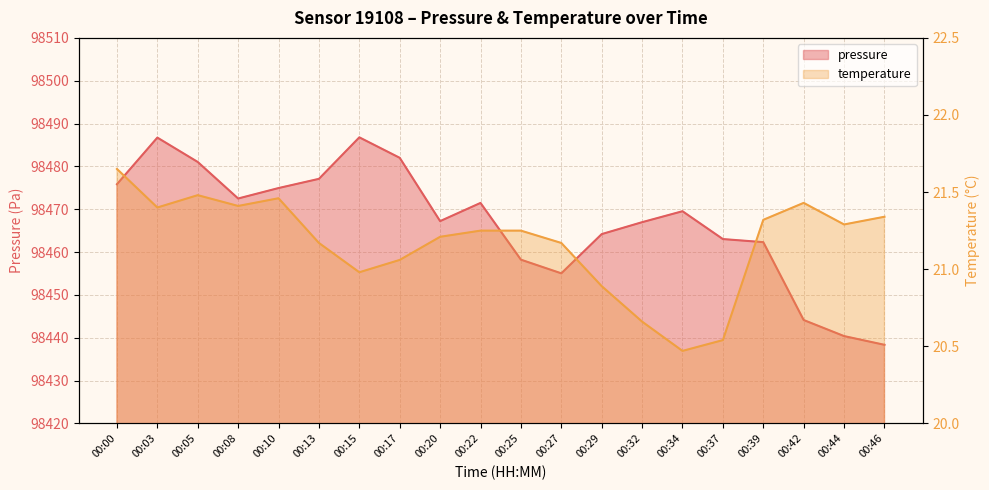

Reading right to left, extract all data points from this chart.

pressure: 98438.3	98440.4	98444.1	98462.3	98463.0	98469.5	98467.0	98464.2	98455.0	98458.2	98471.5	98467.2	98482.0	98486.8	98477.1	98474.9	98472.5	98481.0	98486.7	98475.8
temperature: 21.3	21.3	21.4	21.3	20.5	20.5	20.7	20.9	21.2	21.2	21.2	21.2	21.1	21.0	21.2	21.5	21.4	21.5	21.4	21.6